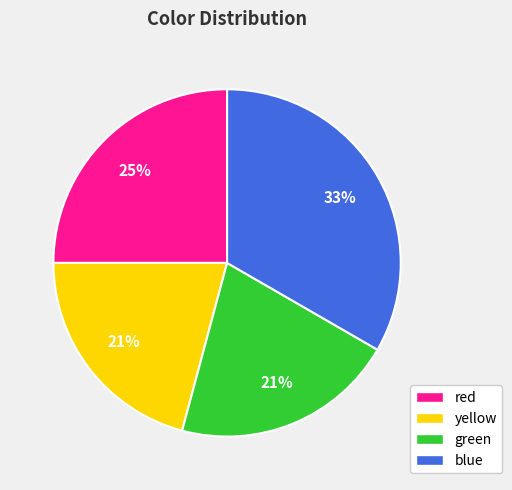

Count the number of slices in the pie.

4